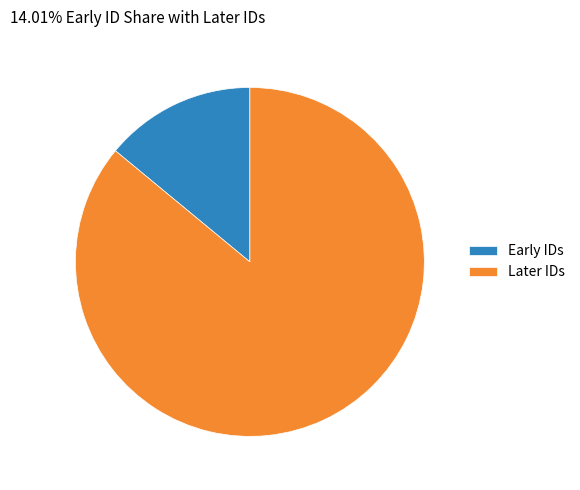

Is there any slice that represents more than half of the pie?

Yes